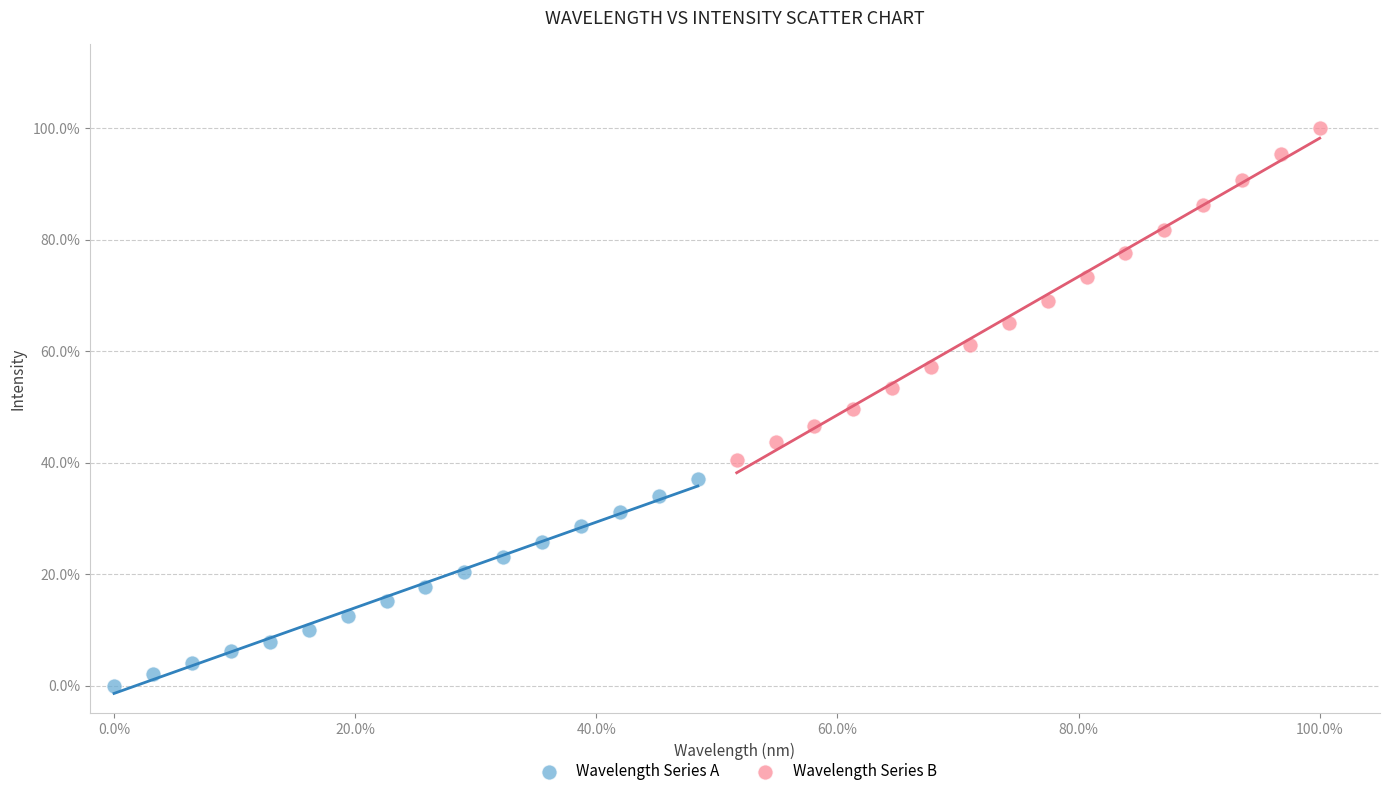

What are all the series names shown in the legend?

Wavelength Series A, Wavelength Series B